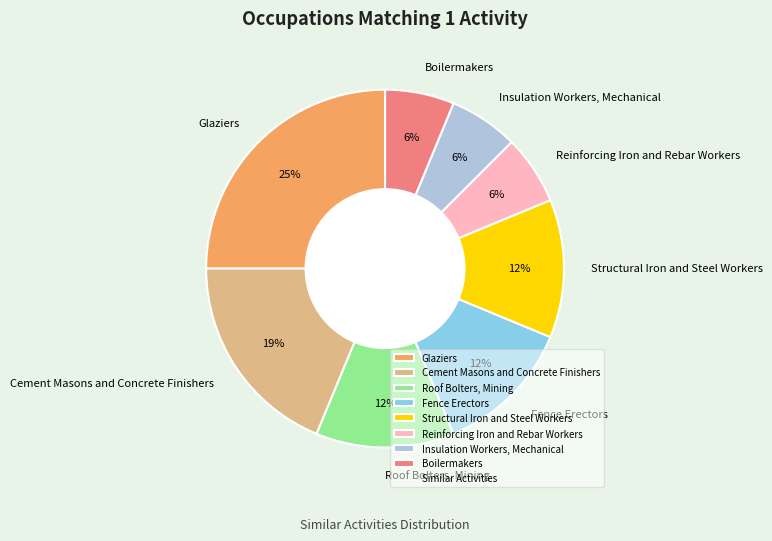

What is the largest slice in the pie chart?

Glaziers